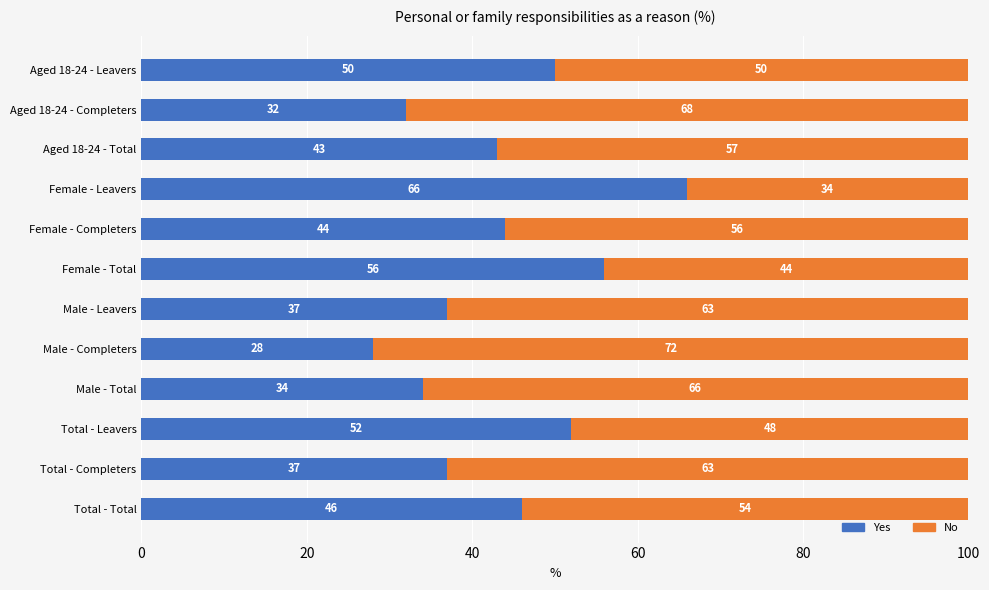

What is the sum of all Yes values?

525